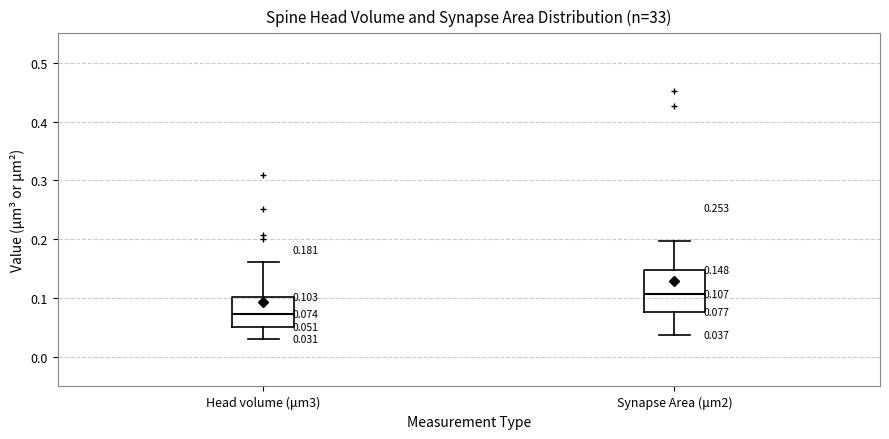

Which box has the highest median line?

Synapse Area (μm2)